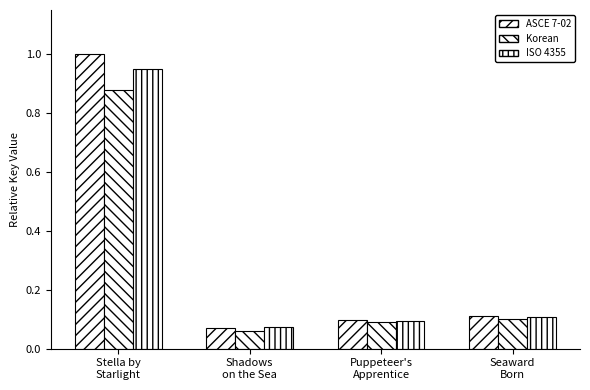

Which category has the highest value in the ISO 4355 series?

Stella by
Starlight